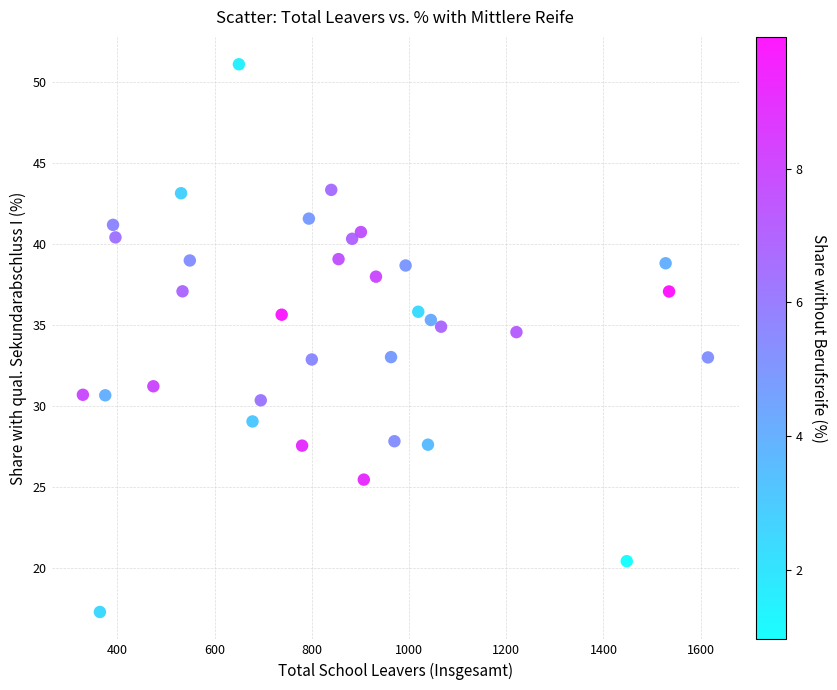

What is the range of Y values (max minus min)?

33.8